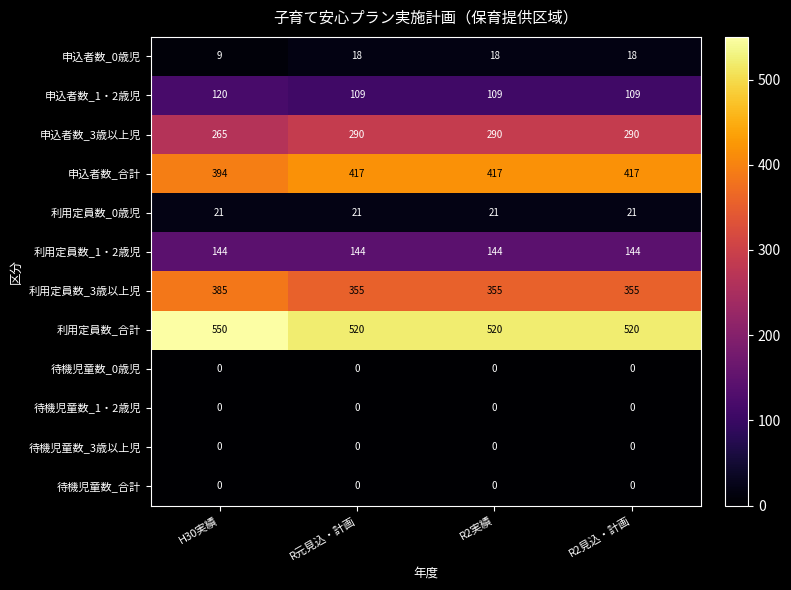

At how many categories does at least one series exceed 304?

4